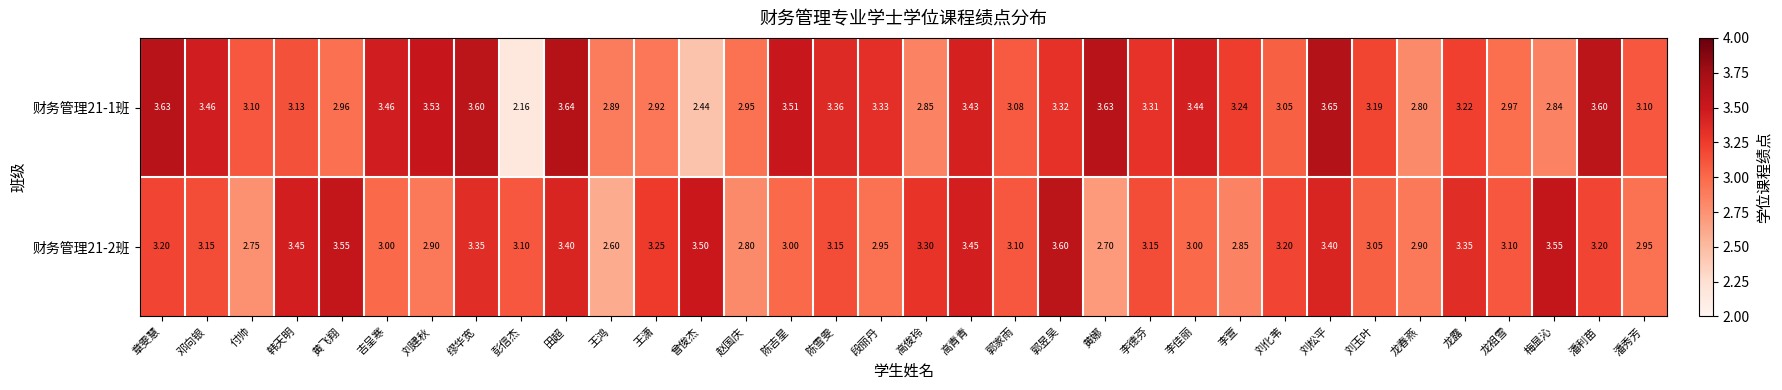

At which label does 财务管理21-2班 reach its peak?

郭昱吴